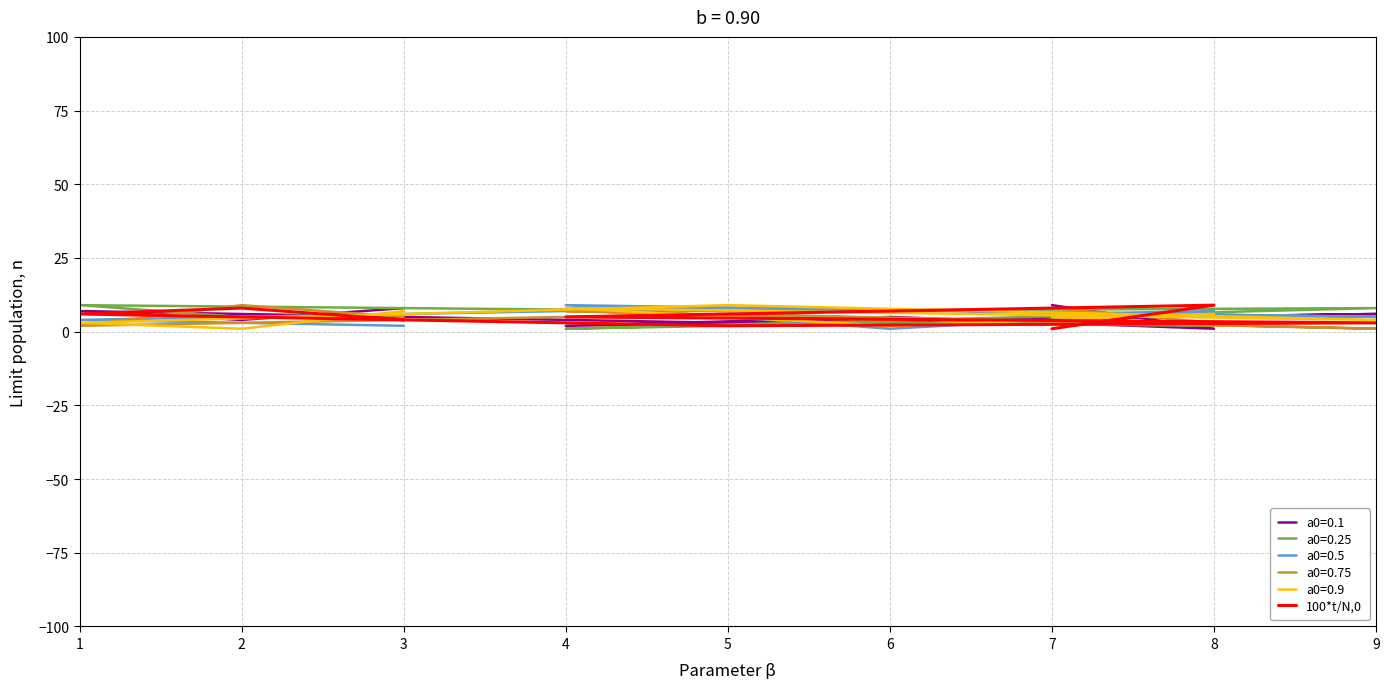

What is the average value?

5